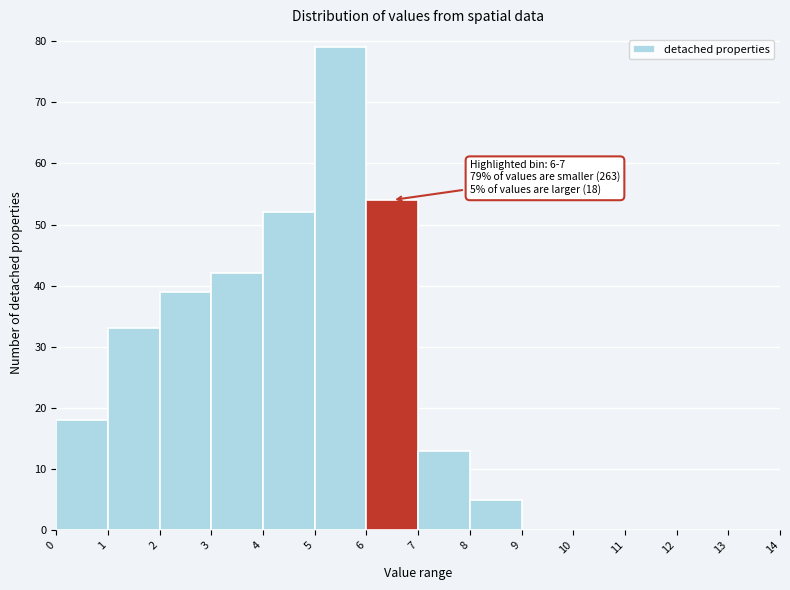

Over which range of the x-axis is the bar tallest?

5 to 6